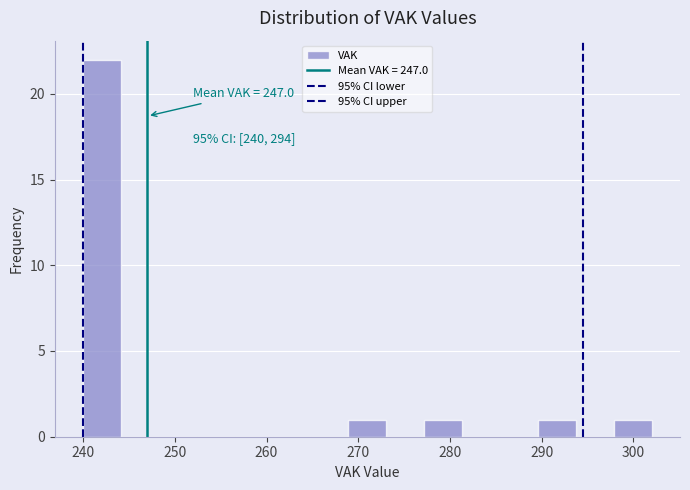

Which range on the x-axis has the tallest bar?

240 to 244